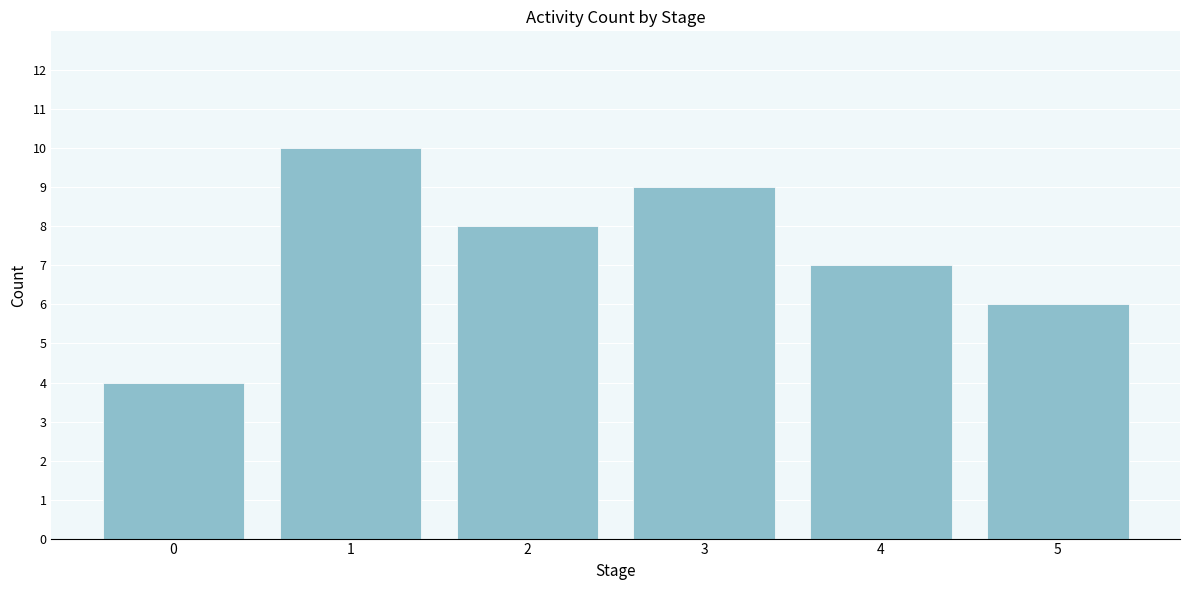

Reading right to left, extract all data points from this chart.

6	7	9	8	10	4